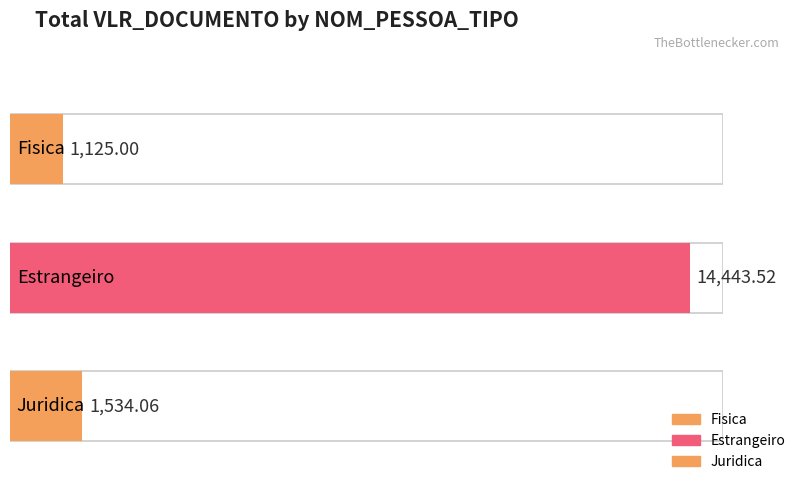

Are the bars grouped side by side (vs. stacked)?

No